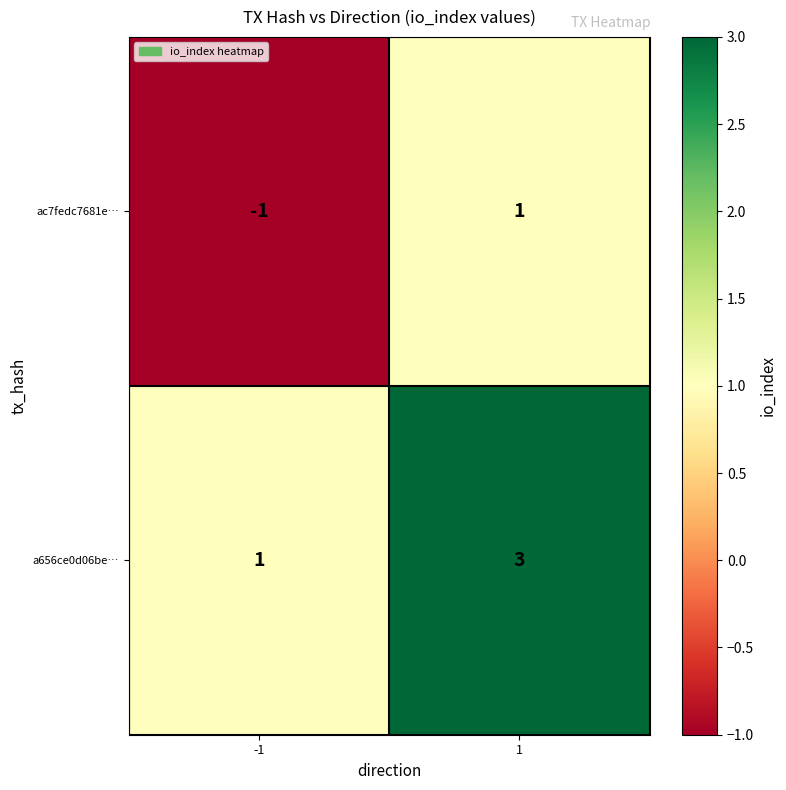

List the series in order of their overall mean, lowest first.

ac7fedc7681e…, a656ce0d06be…